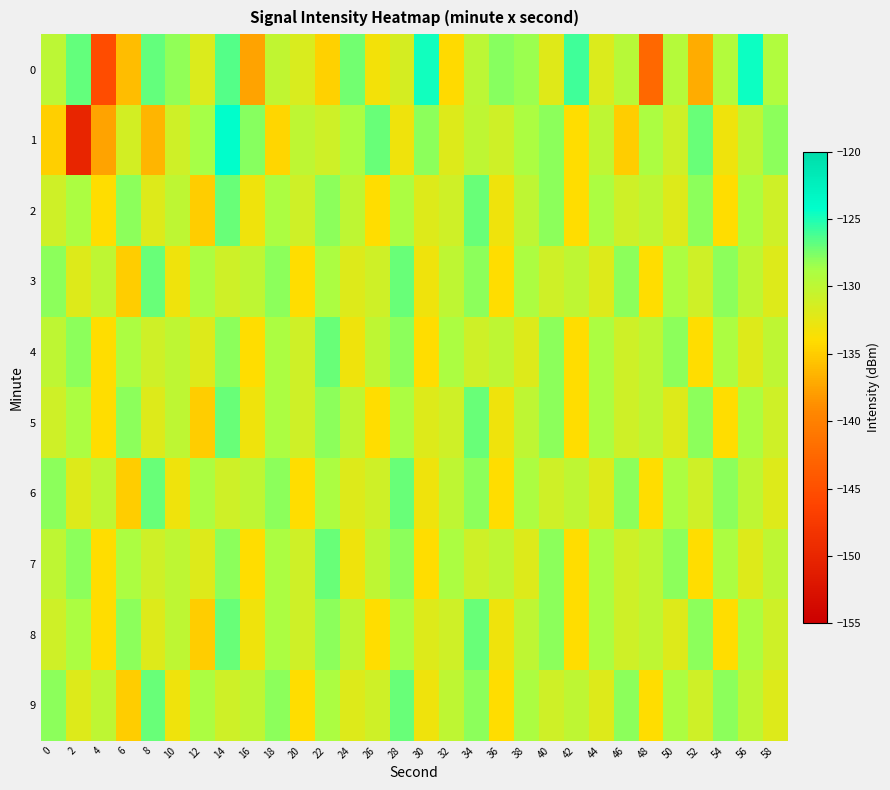

Which series changed the most between 8 and 20?

3